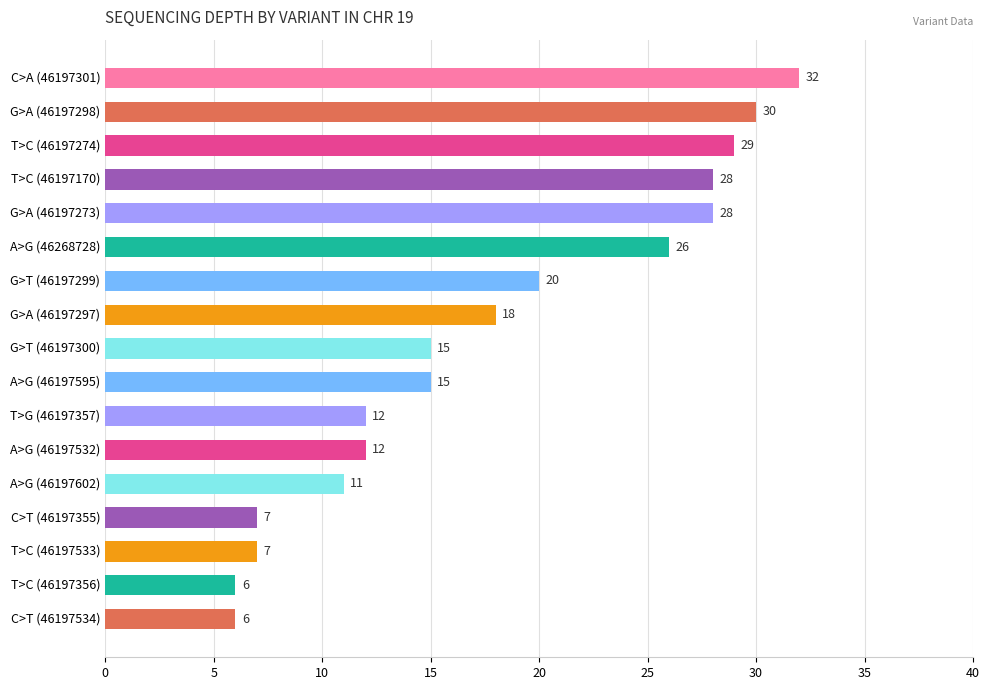

What is the difference between the maximum and minimum values?

26